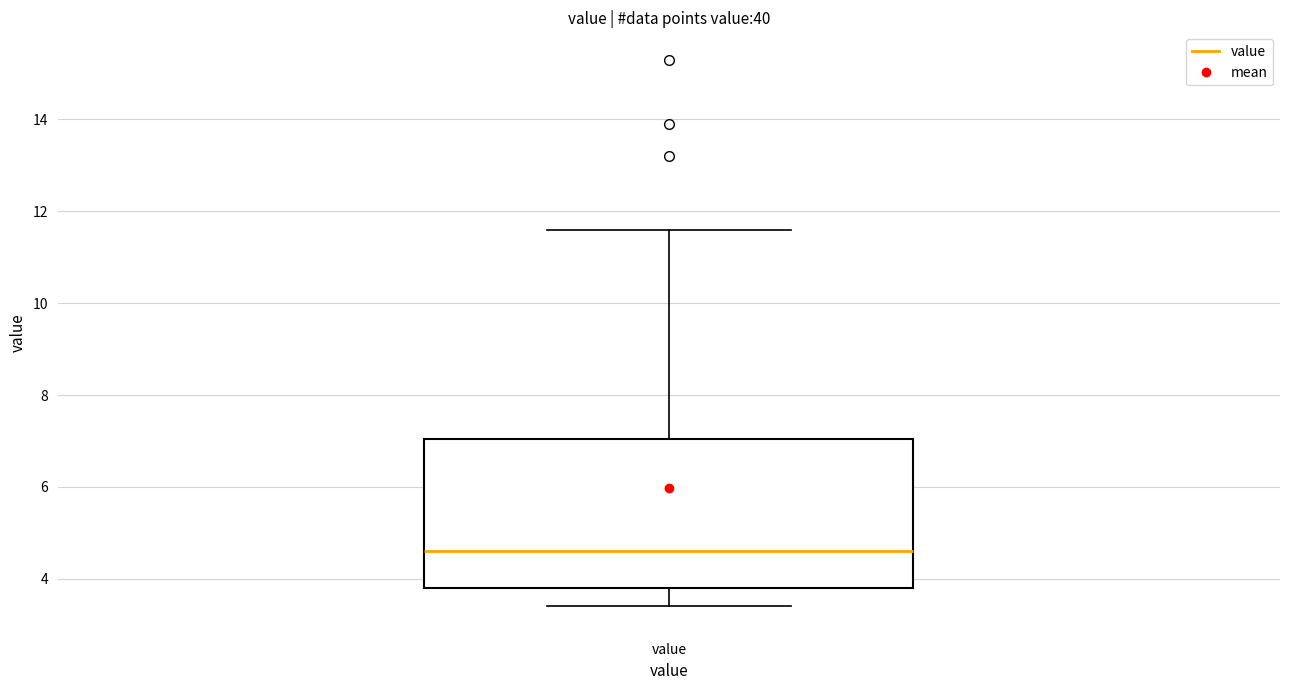

Where does the median line of the box for value sit on the y-axis? The values are not printed on the chart, so give them approximately, as read against the axis.

4.6